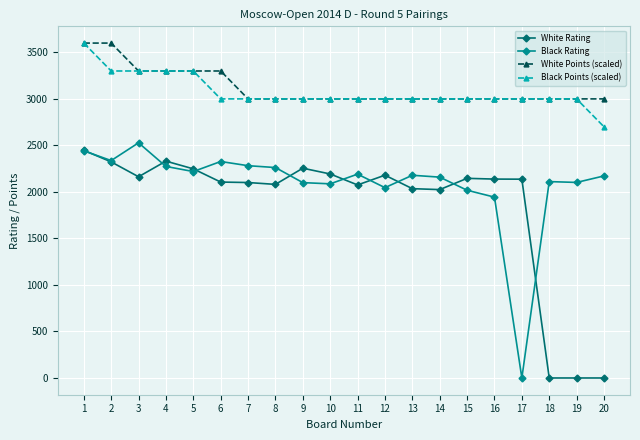

How many data points in Black Points (scaled) are less than 3000?

1